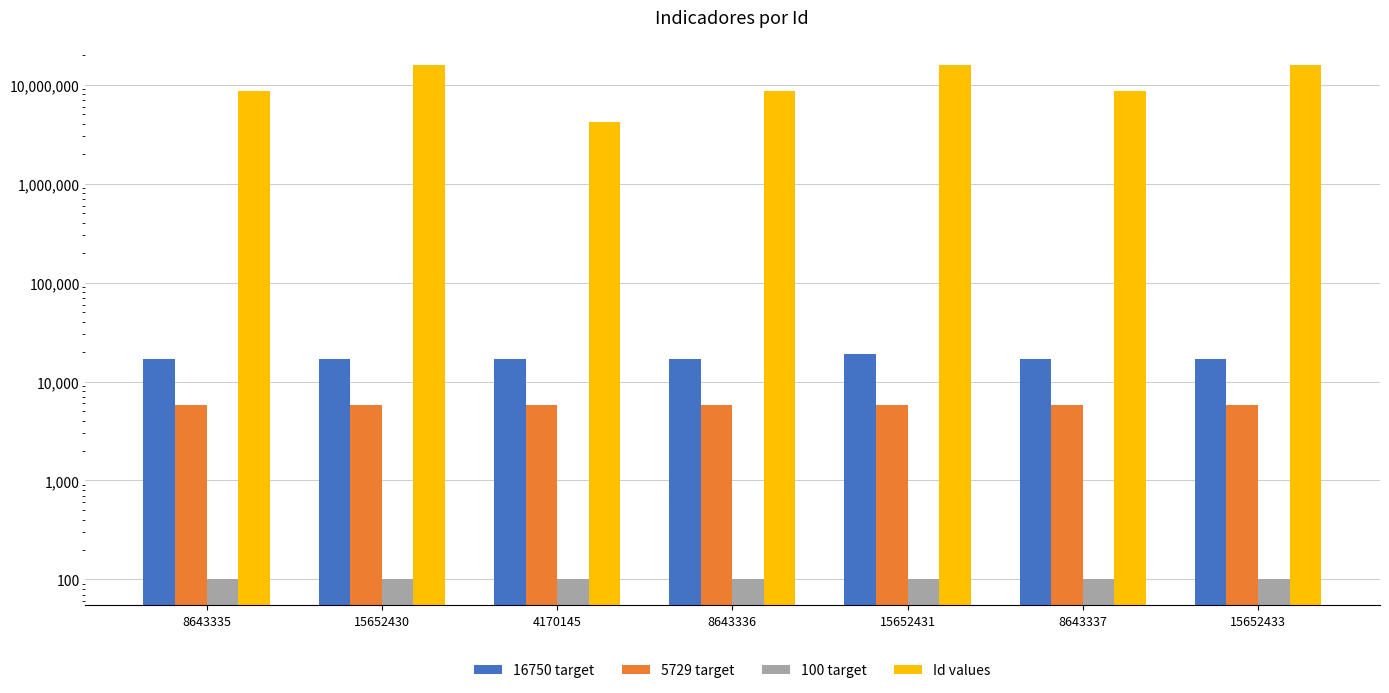

At which category is the sum across all series the highest?

15652431